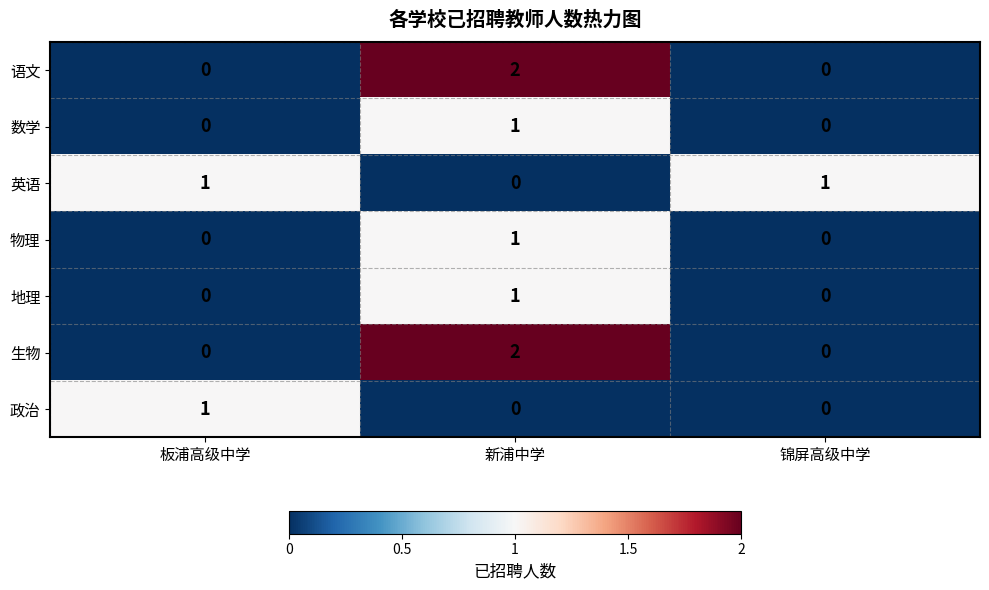

The value of 数学 at 新浦中学 is 0. True or false?

False